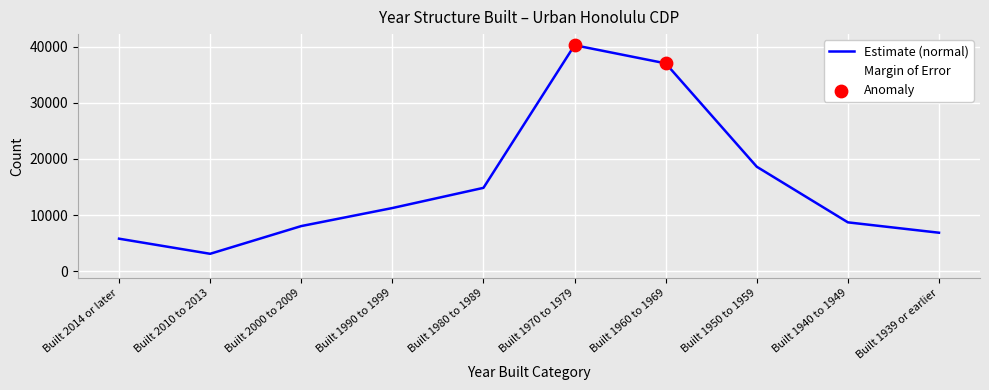

Which series has the largest total across all categories?

Estimate (normal)